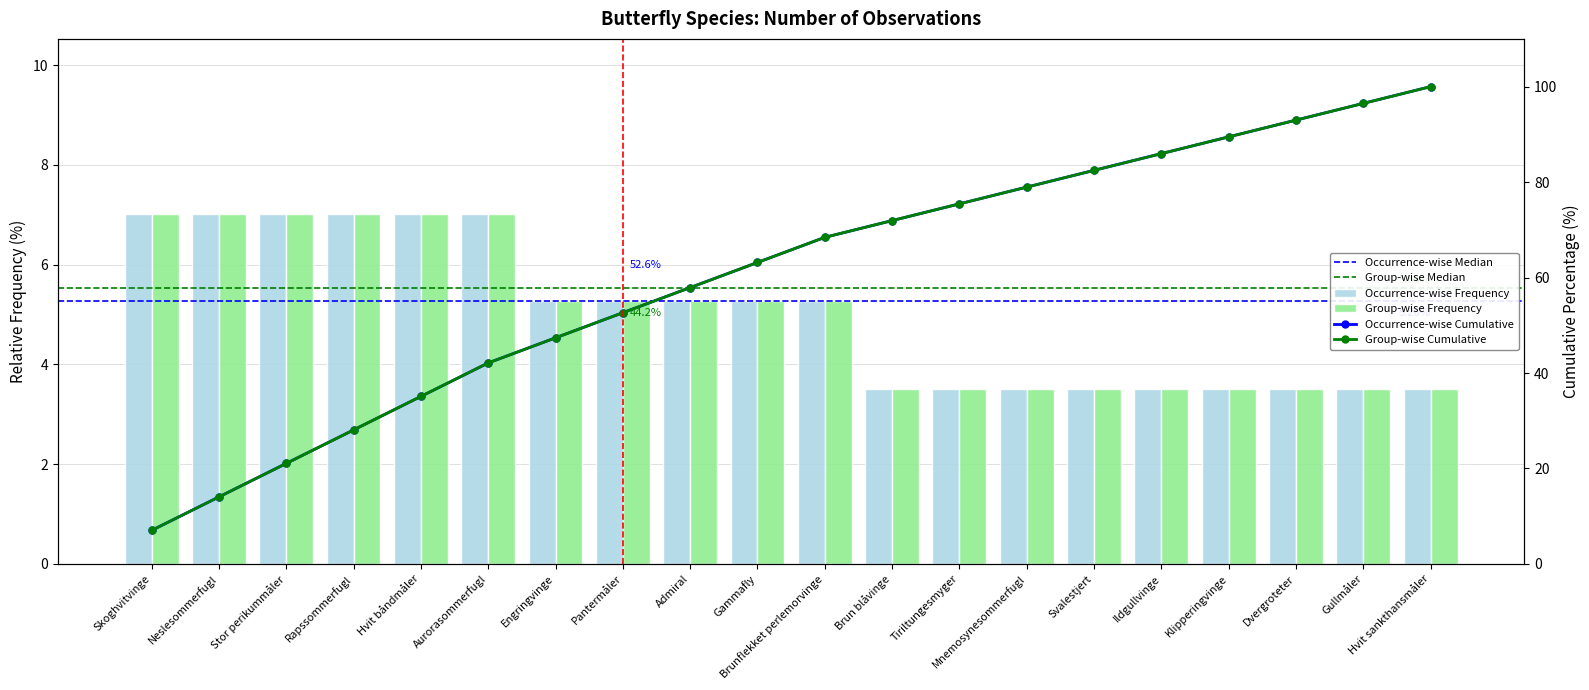

Between Skoghvitvinge and Mnemosynesommerfugl, which is larger?

Skoghvitvinge